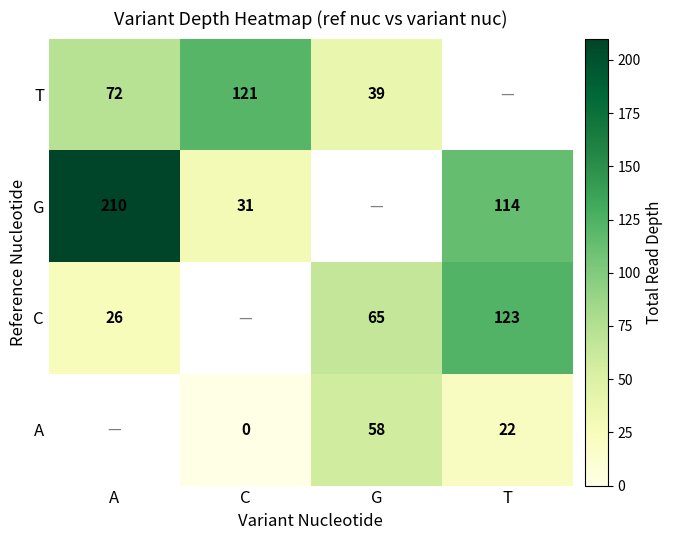

The value of A at G is 104. True or false?

False